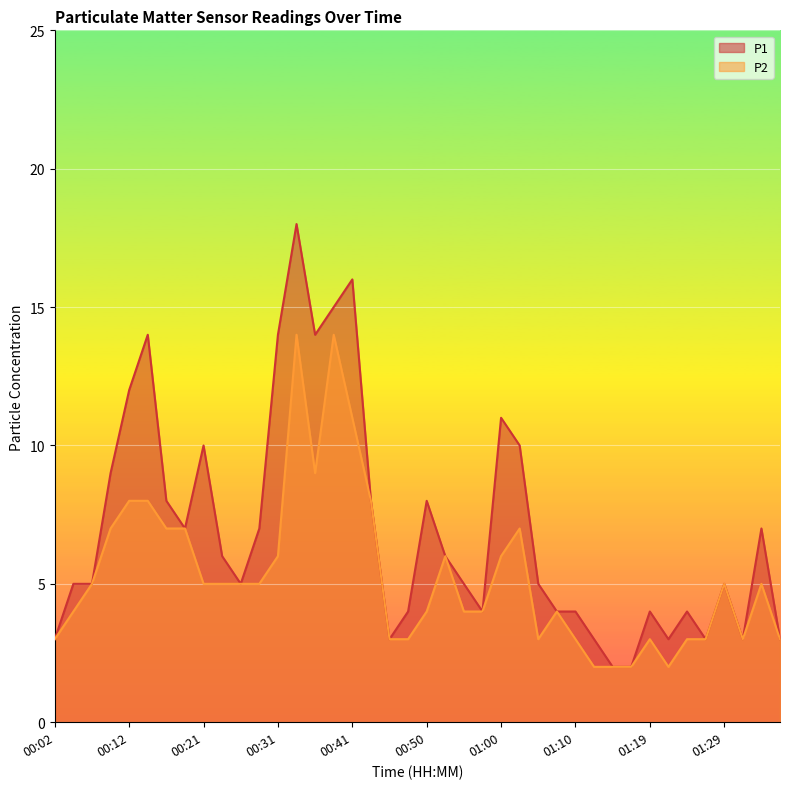

At which label is P2 closest to 8?

00:12